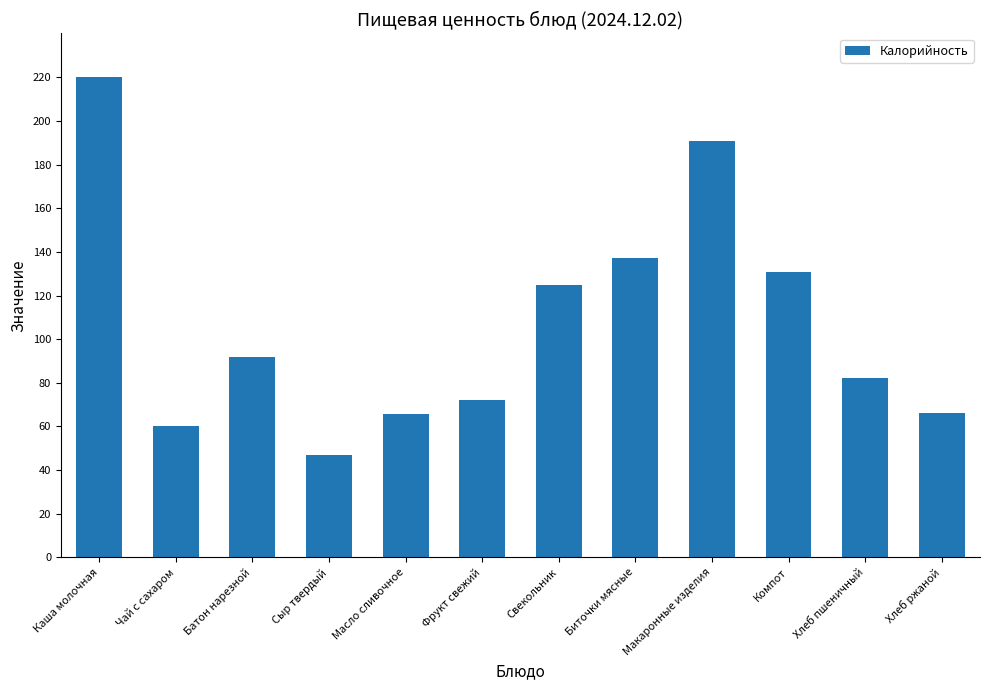

What is the difference between the second highest and second lowest values?

131.0